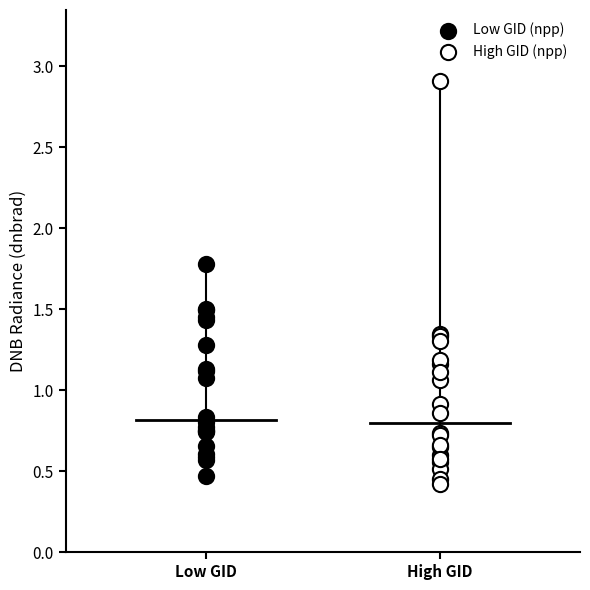

Which series has the widest spread of Y values?

High GID (npp)